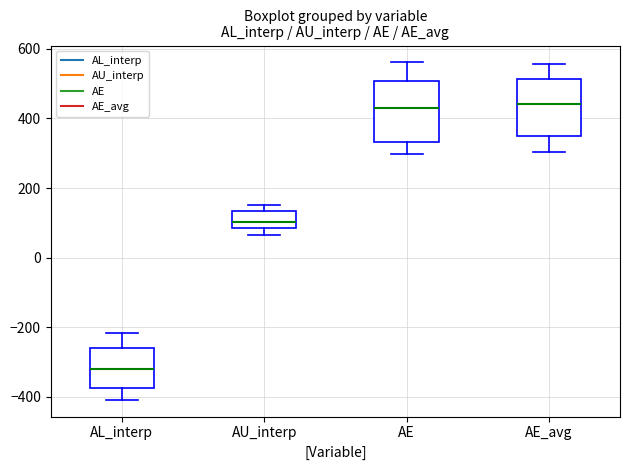

Reading left to right, transcribe this box plot: for each box, give where its median line is, the range the box spans, and where its two whiskers end, as read against the y-axis. The values are not printed on the chart, so give them approximately, as read against the axis.

AL_interp: median -320, box -380 to -260, whiskers -400 to -220
AU_interp: median 100, box 80 to 140, whiskers 60 to 160
AE: median 420, box 340 to 500, whiskers 300 to 560
AE_avg: median 440, box 360 to 520, whiskers 300 to 560